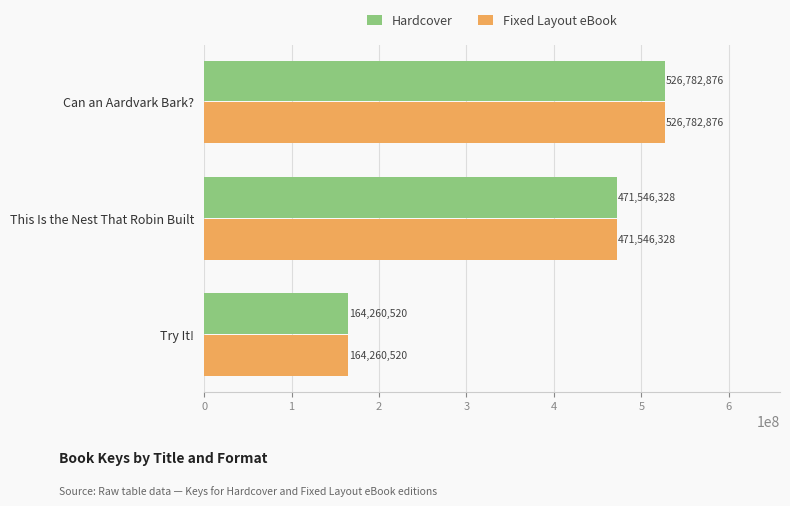

The value of Hardcover at Can an Aardvark Bark? is 696883151. True or false?

False